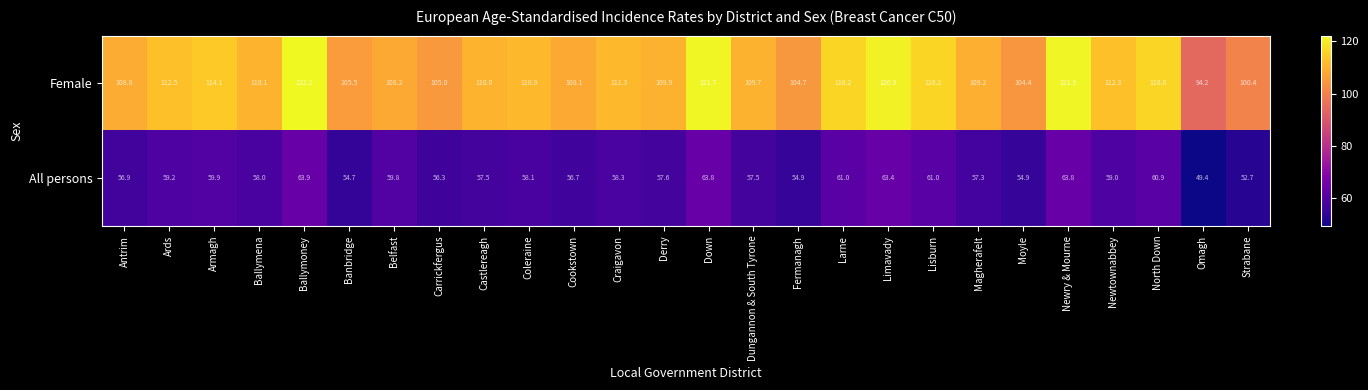

What is the sum of the Female values at Limavady and Ballymena?

231.0